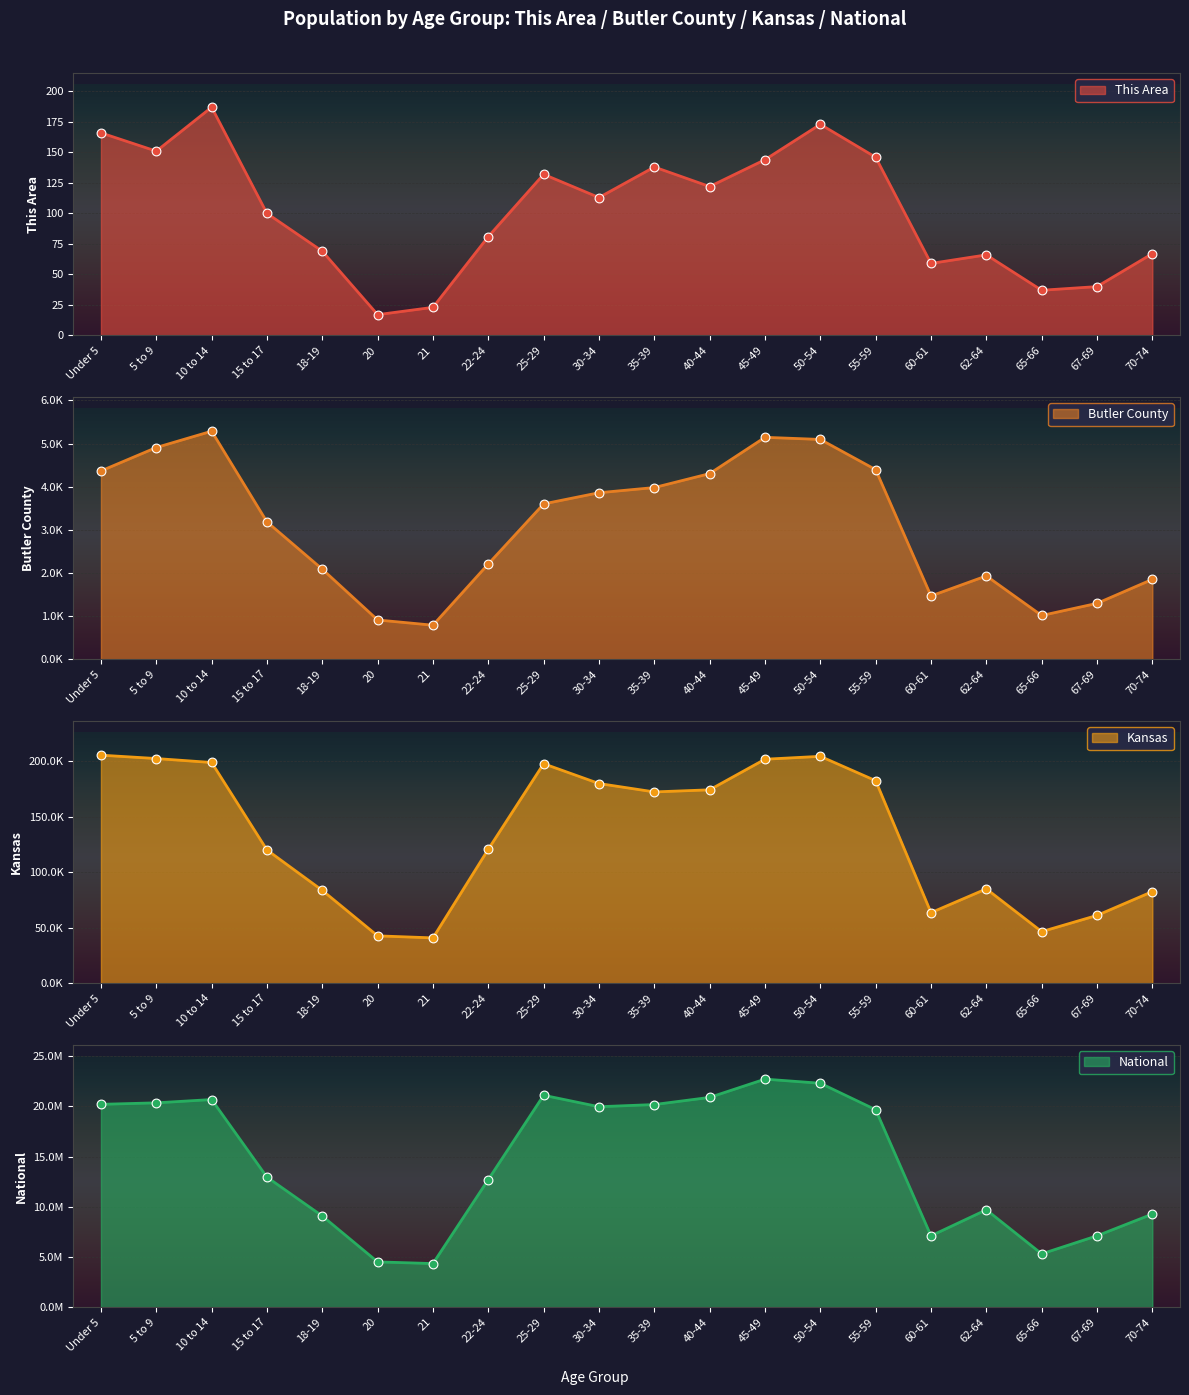

Which series reaches the maximum Y coordinate?

National